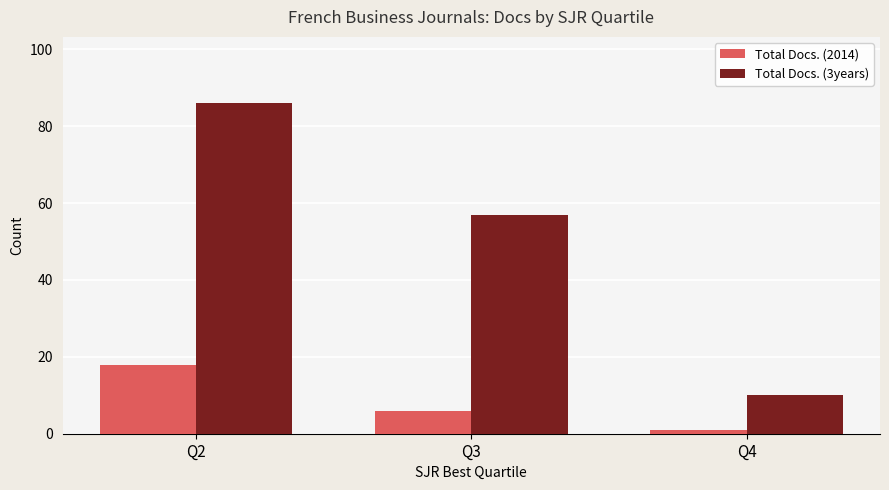

Which series has the largest range (max minus min)?

Total Docs. (3years)